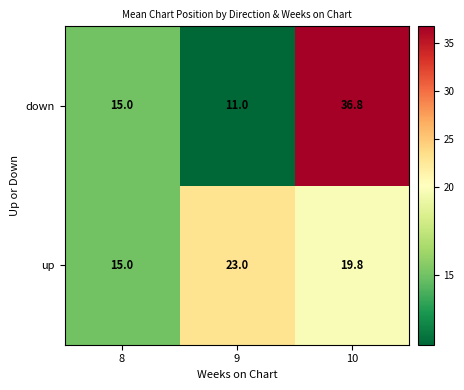

What value does the up series have at 9?

23.0